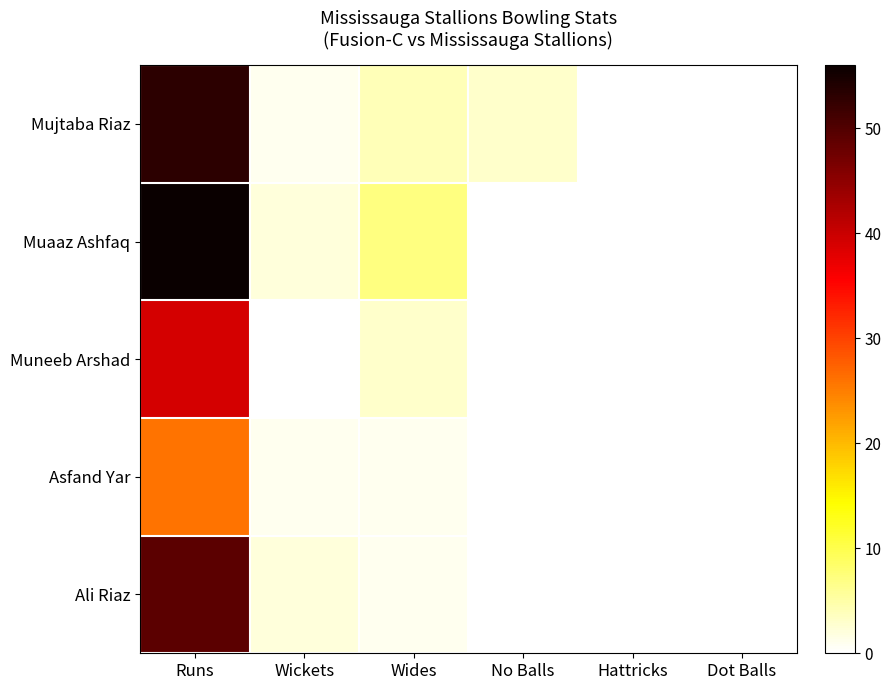

What is the total value across all series at Wickets?

6